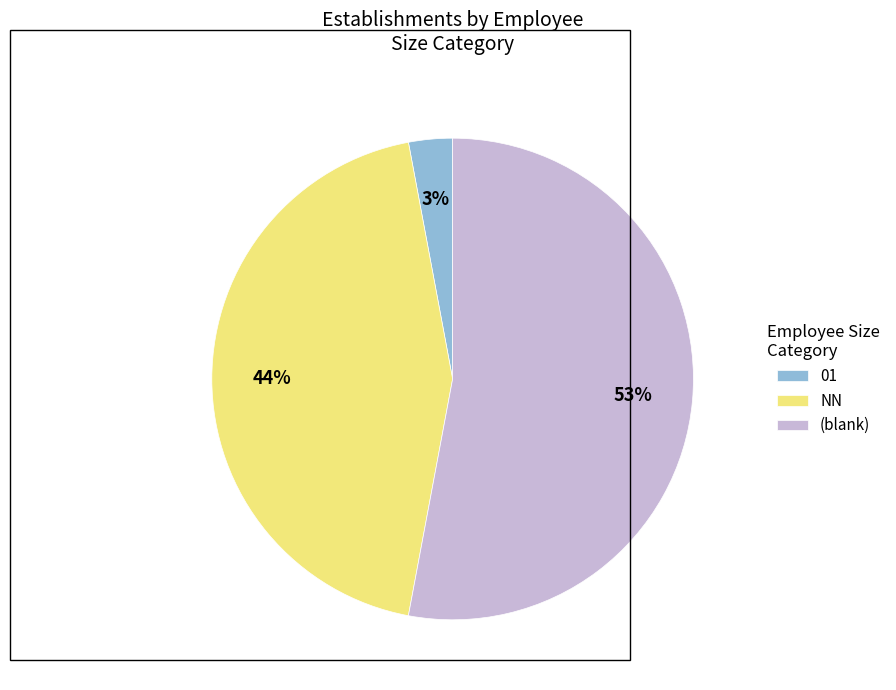

To the nearest percent, what is the average slice percentage?

33%